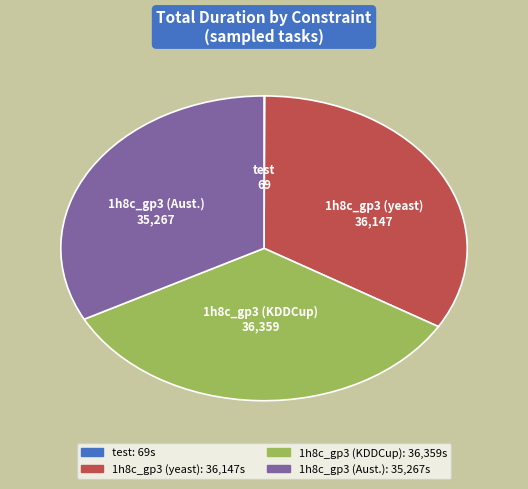

Is the sum of 1h8c_gp3 (KDDCup) and 1h8c_gp3 (yeast) greater than half?

Yes